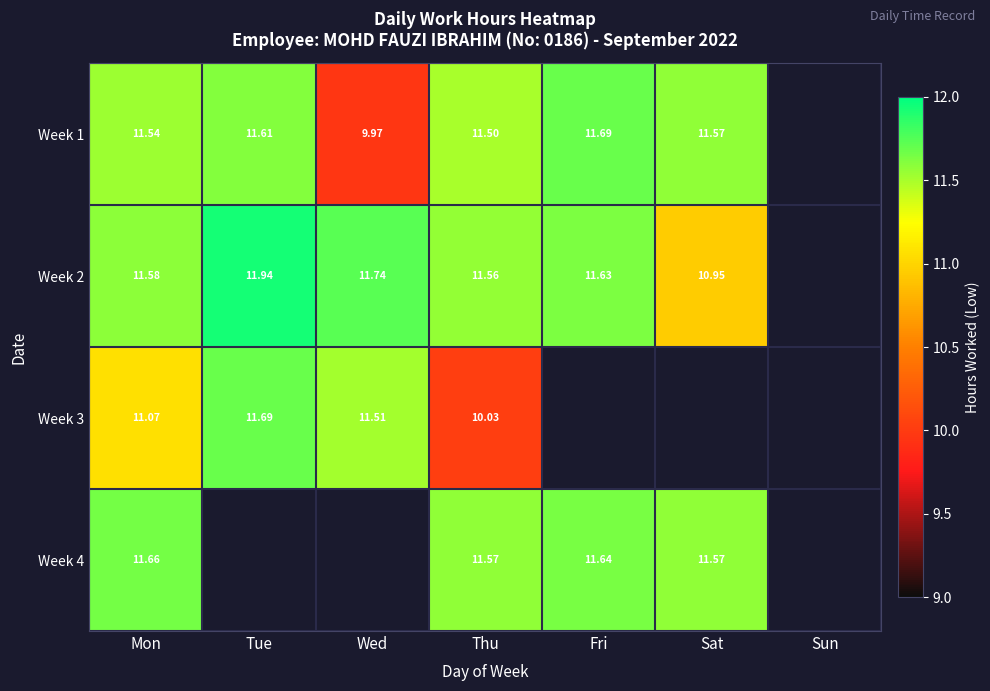

How many data points in Week 3 are less than 11?

1